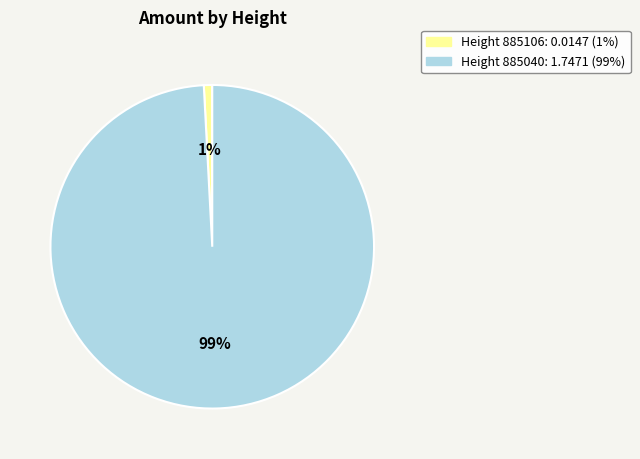

To the nearest percent, what is the difference between the largest and smallest slice percentages?

98%